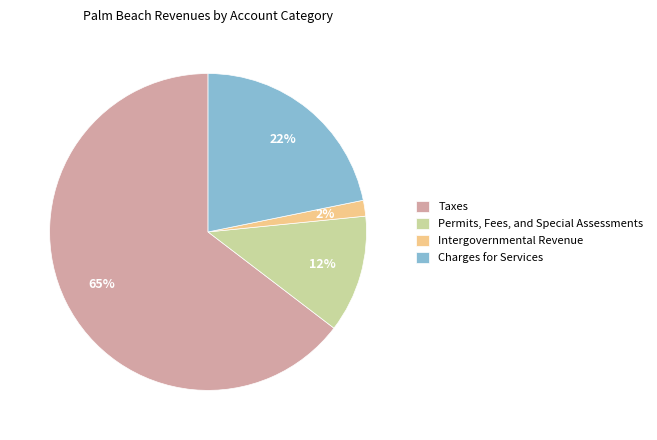

Which category has the smallest portion of the pie?

Intergovernmental Revenue